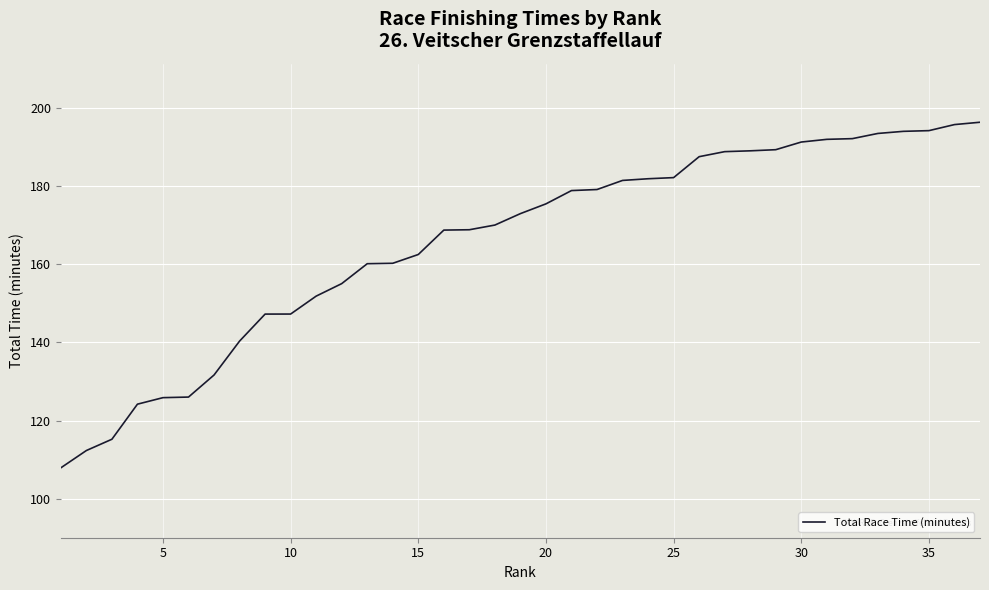

What is the greatest value displayed?

196.4